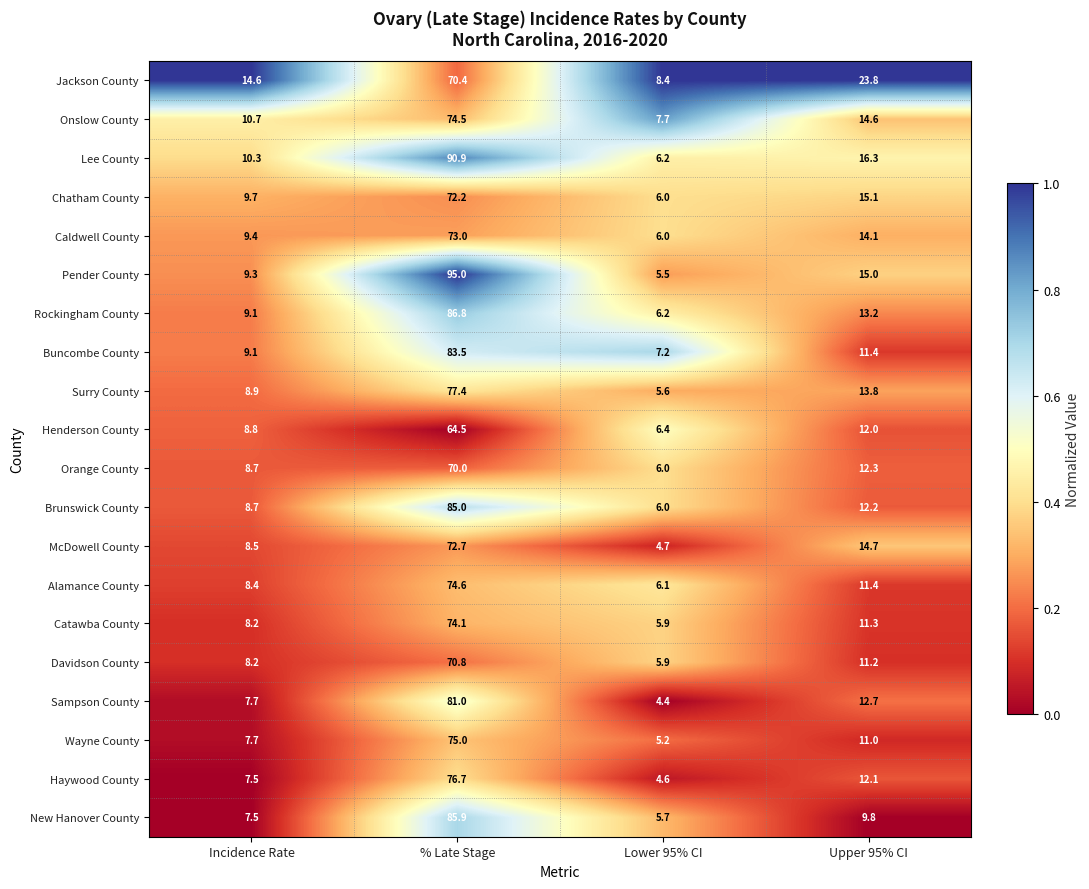

Which series has the widest spread of values?

Pender County